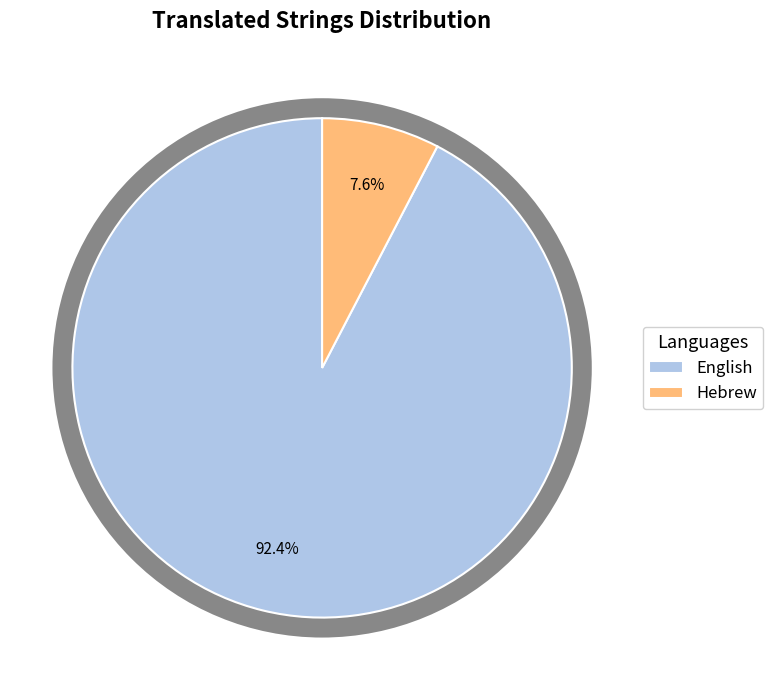

Which slice is the largest?

English